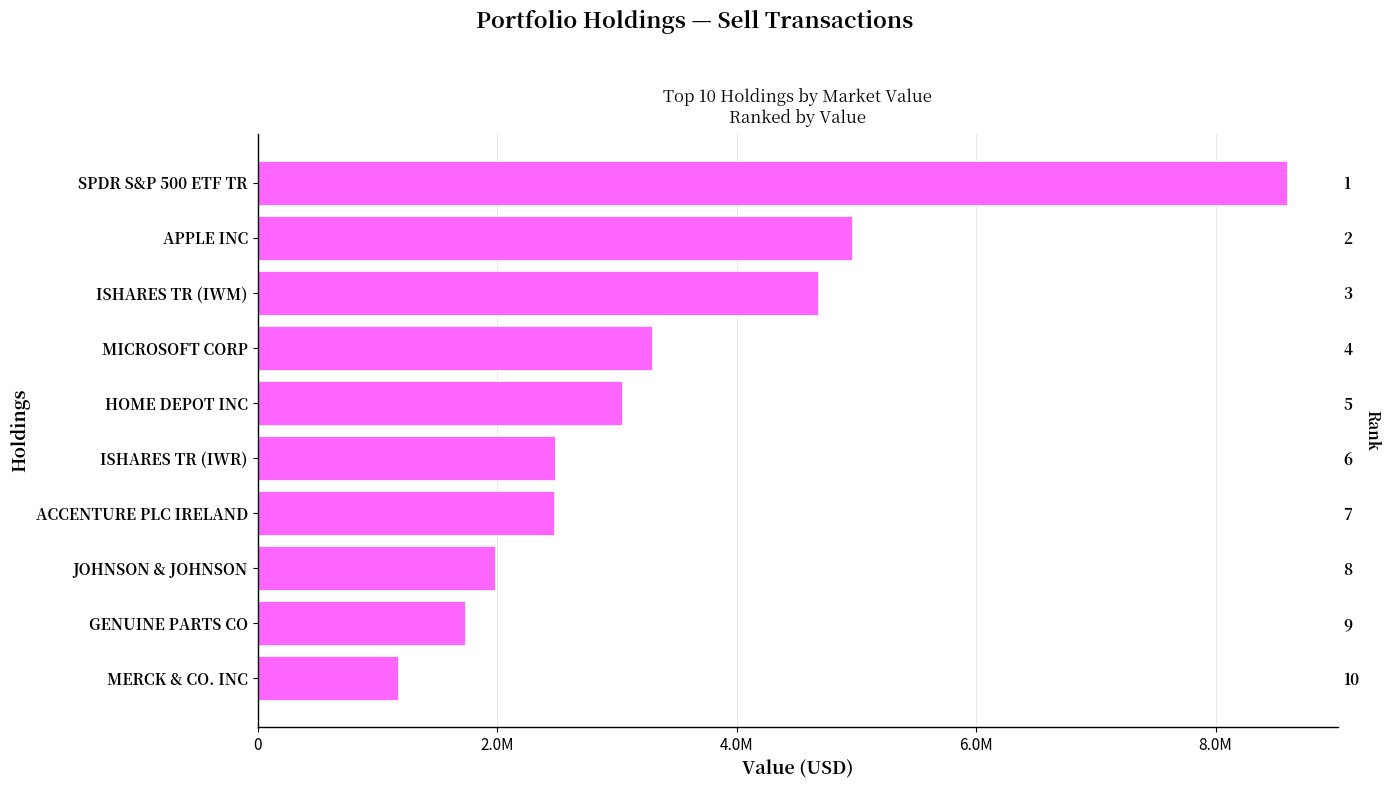

What is the value of the 1st bar from the left?

1170000